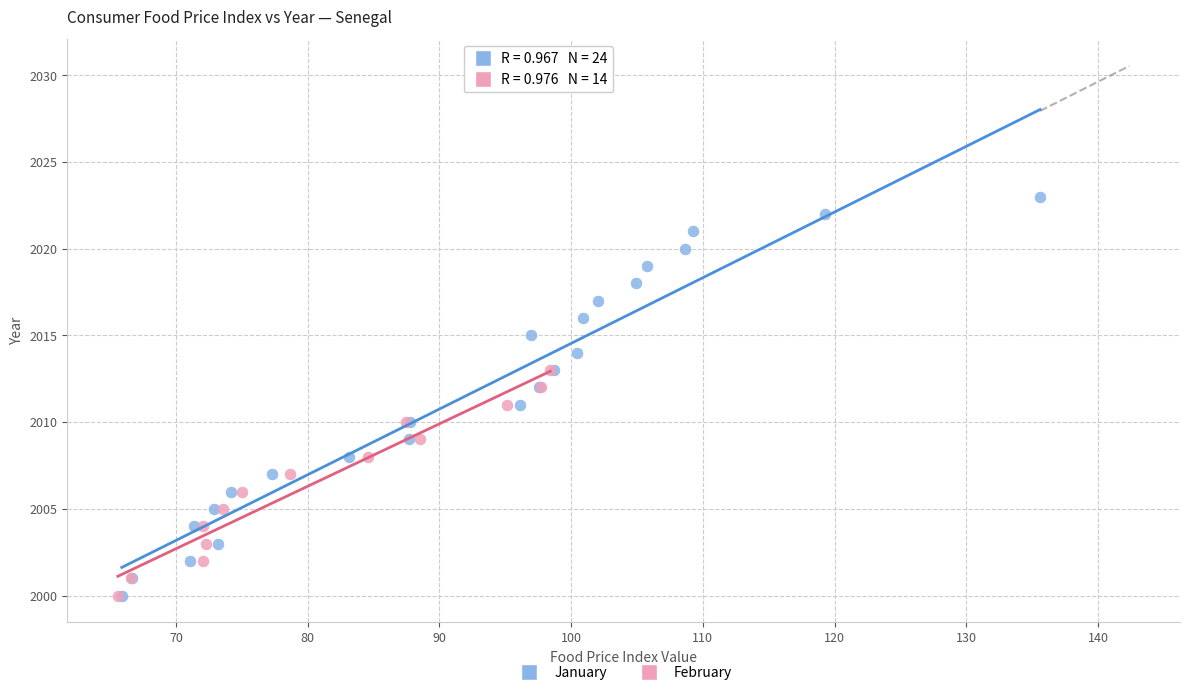

Which series has the widest spread of Y values?

January